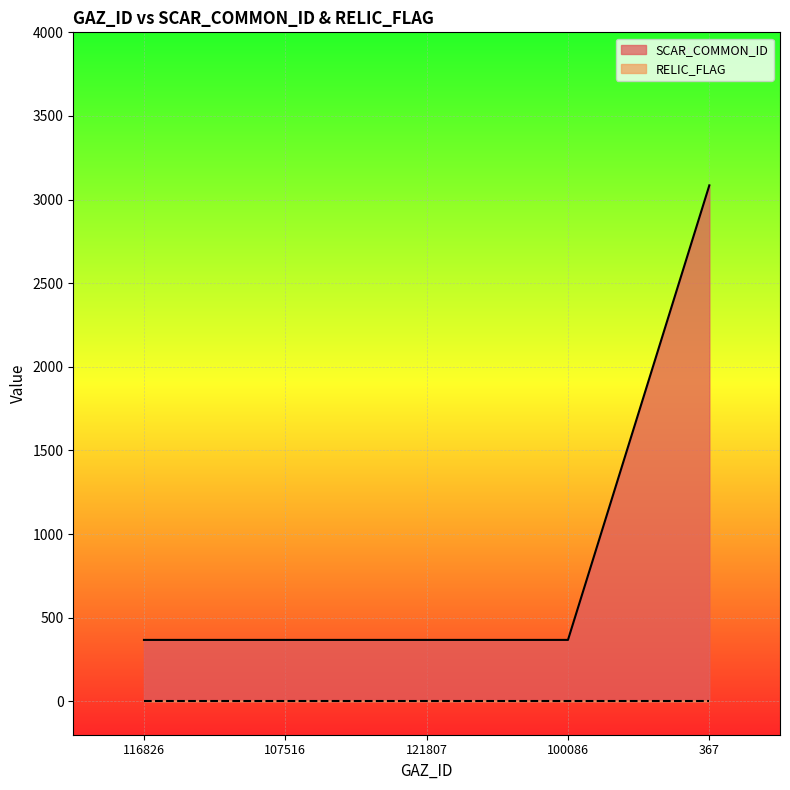

True or false: there are more than 1 points higher than both neighbors.

False